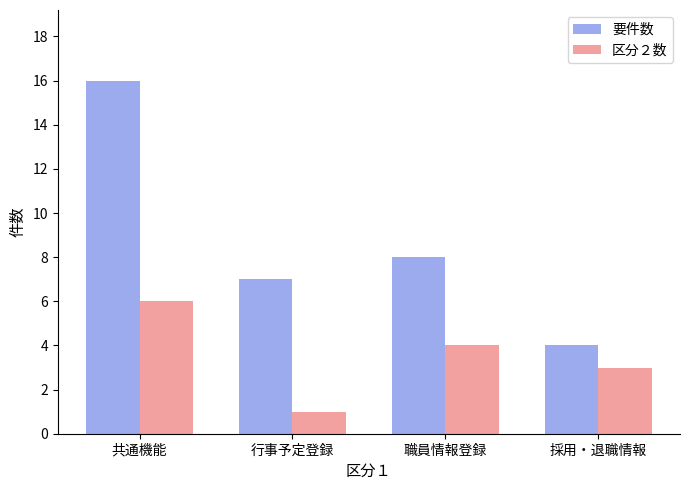

What is the spread (max minus min) of values at 共通機能?

10